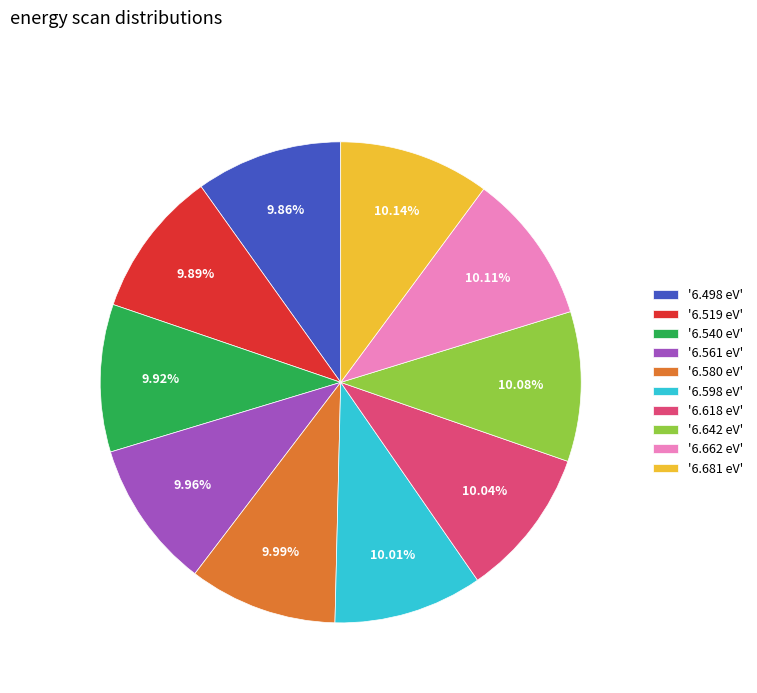

Approximately how many times larger is the value at '6.519 eV' compared to '6.580 eV'?

1.0